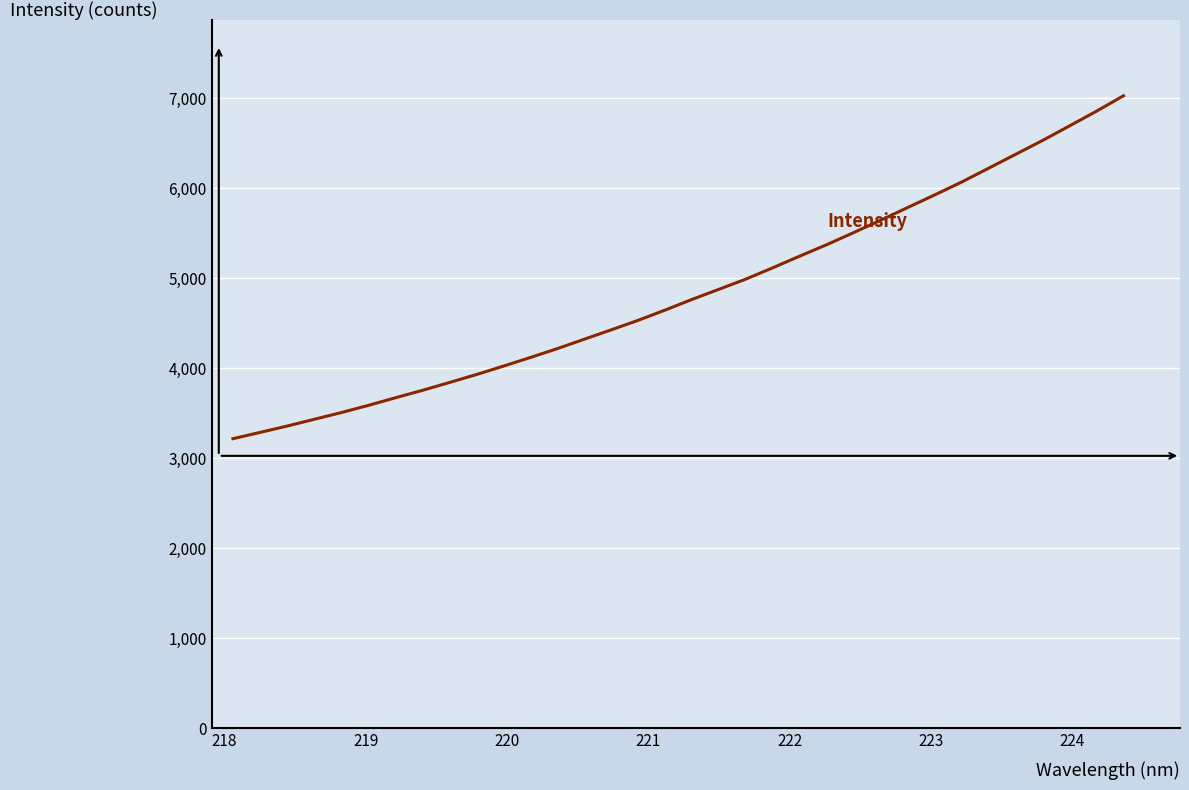

What is the maximum value shown in the chart?

7027.8